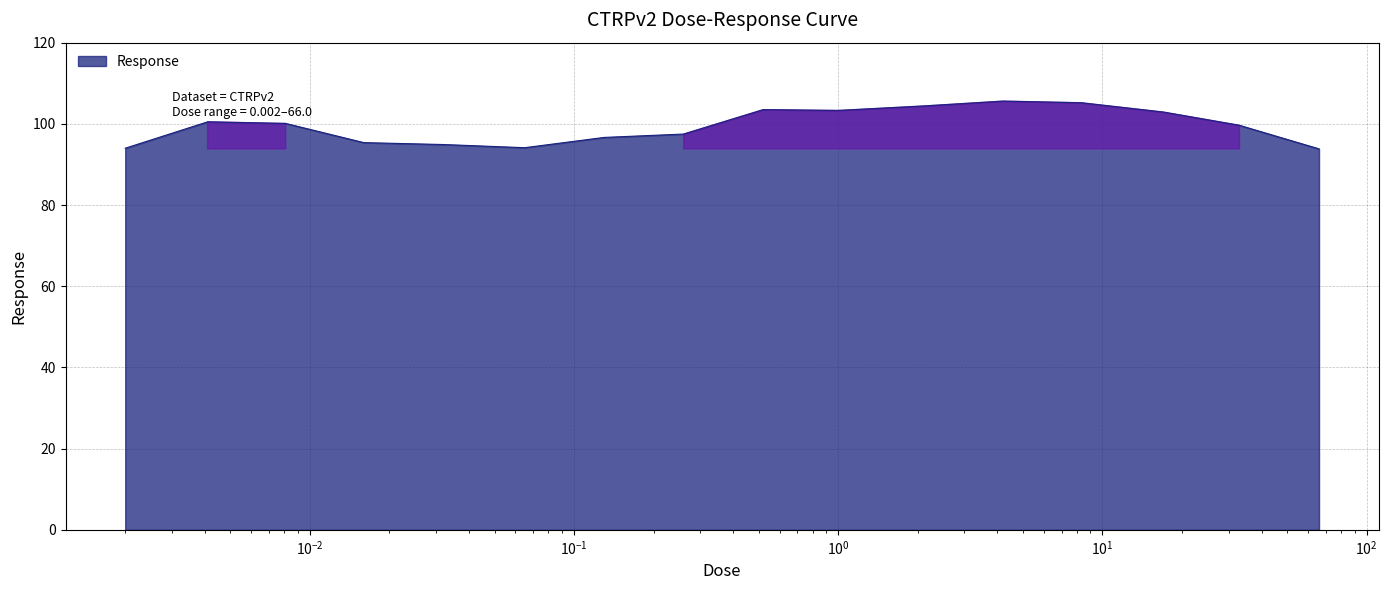

What is the minimum value shown in the chart?

93.8